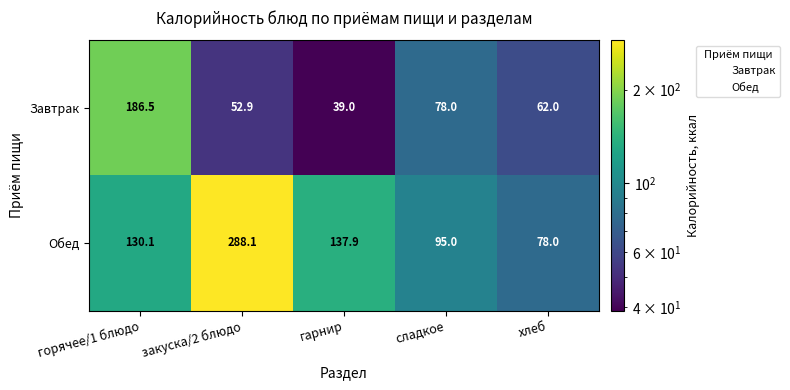

What value does the Обед series have at гарнир?

137.9